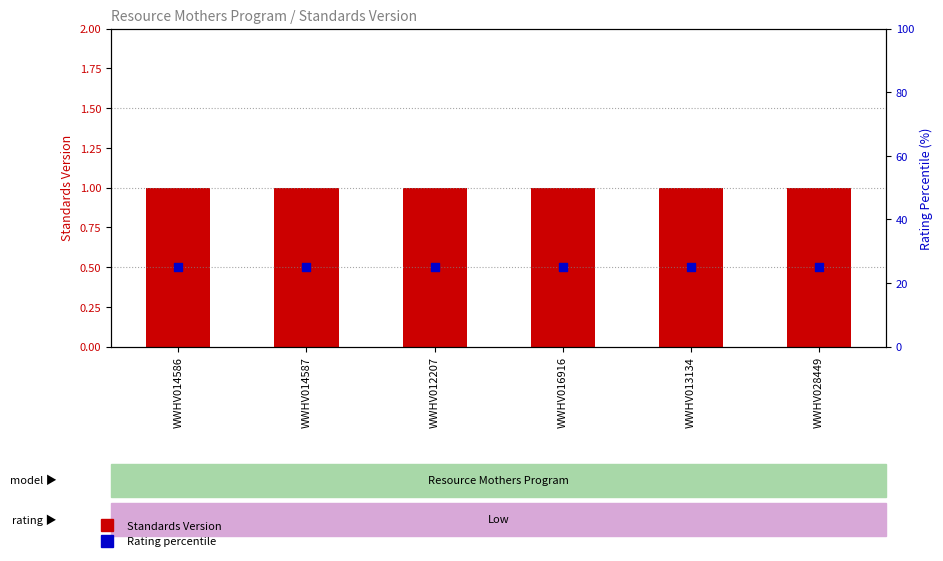

Which series has the largest Y range (max minus min)?

Standards Version